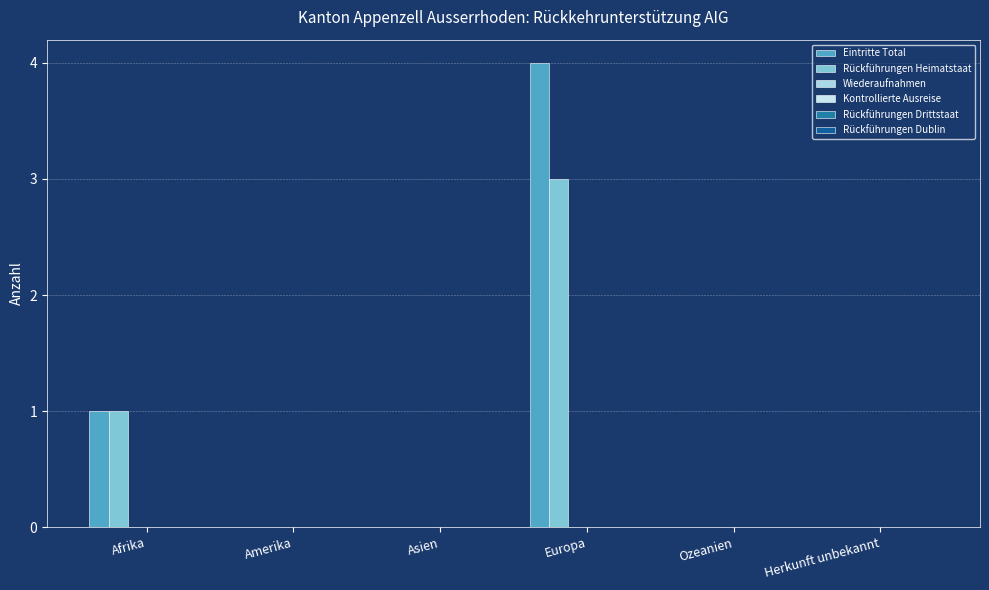

At which category does the chart reach its peak across all series?

Europa